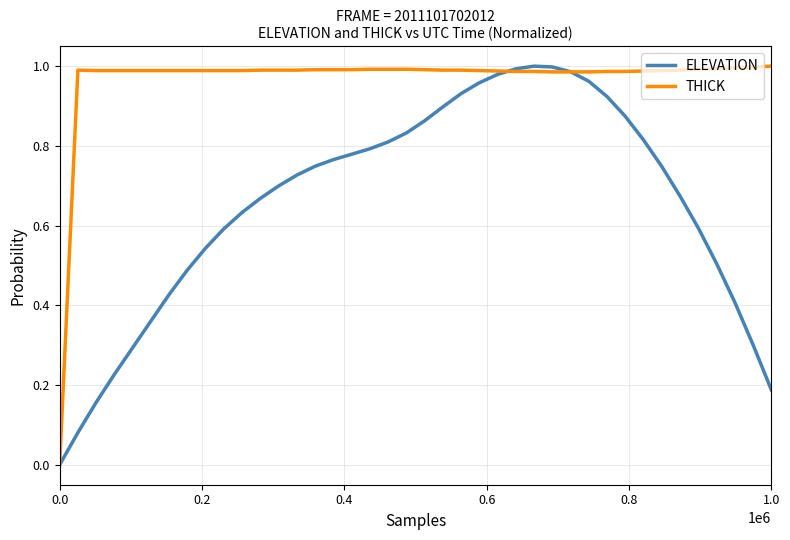

Rank the series by their average value, from lowest to highest.

ELEVATION, THICK